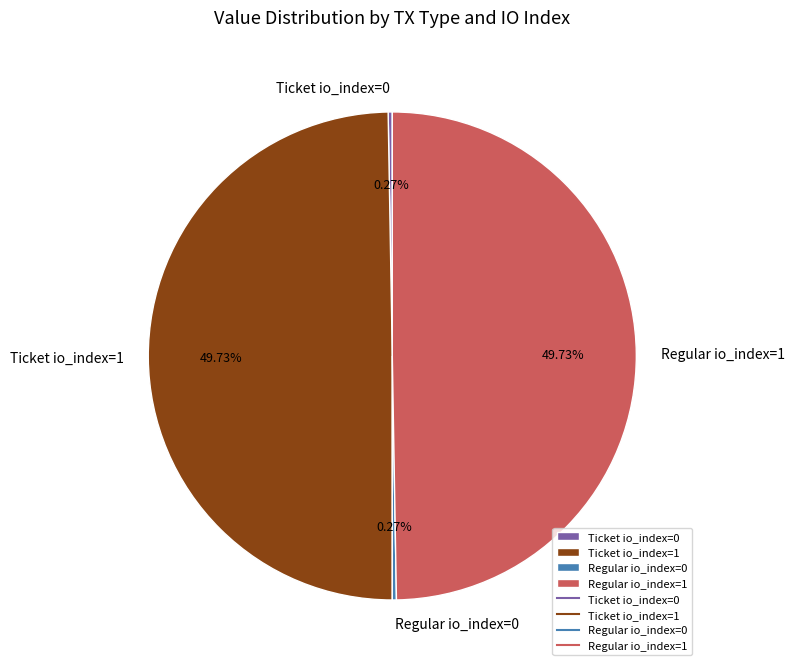

To the nearest percent, what is the average slice percentage?

25%